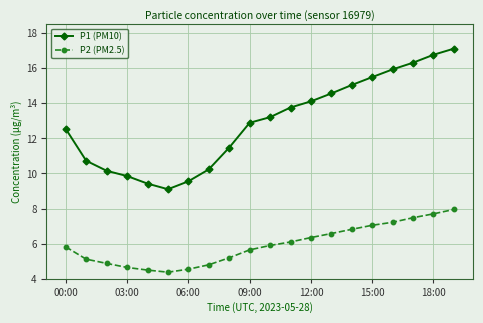

Which series has the widest spread of values?

P1 (PM10)